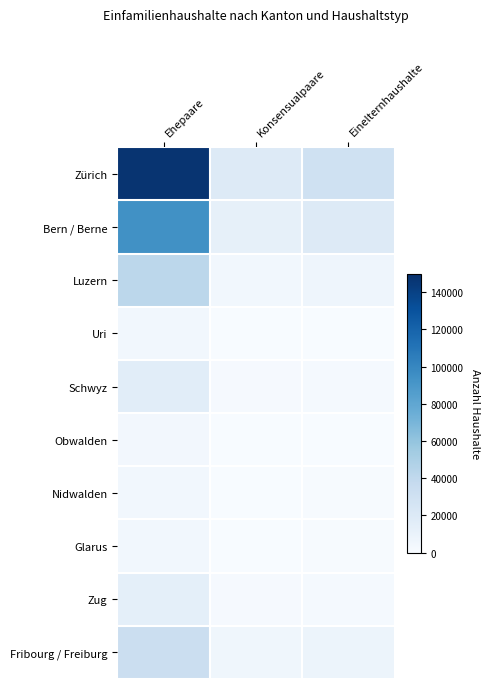

What is the total value across all series at Einelternhaushalte?

70716.0